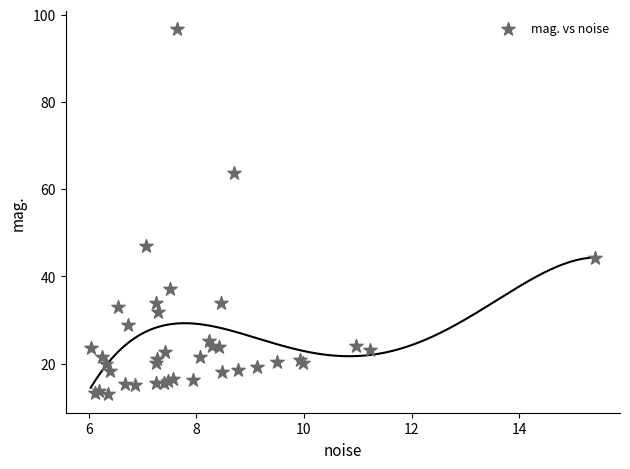

What Y value in the scatter plot is closest to 54?

47.0